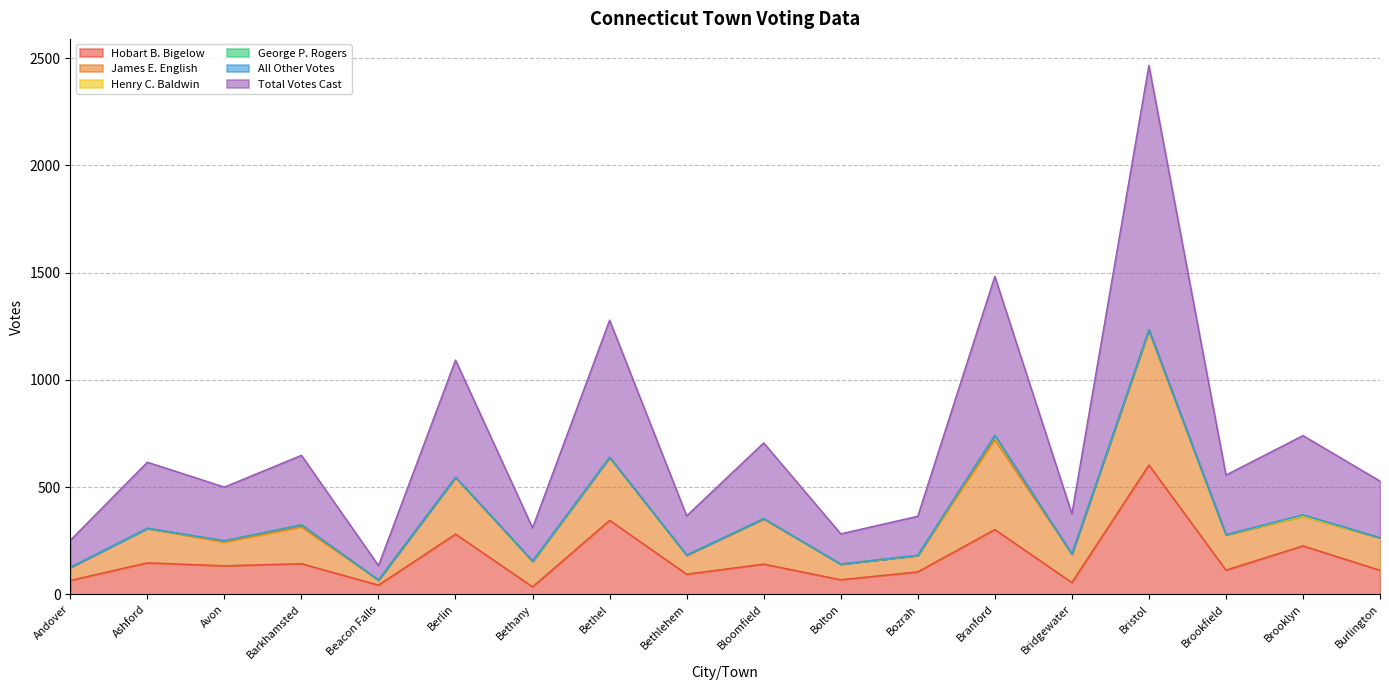

Does the chart display data point markers on the line(s)?

No